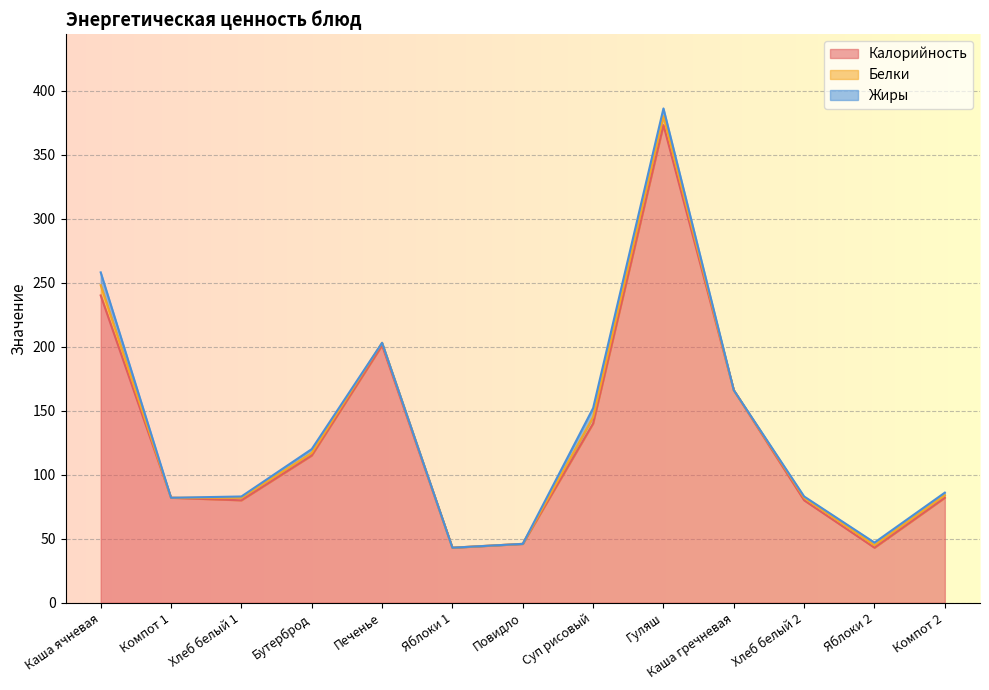

Count the number of data series in this chart.

3